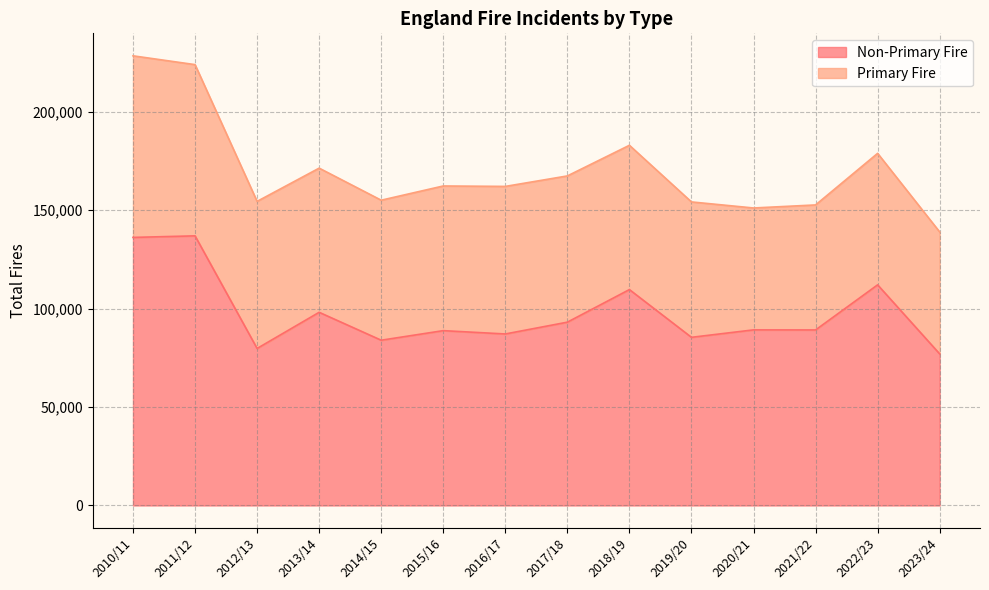

What is the approximate value at 2023/24, to the nearest 10?

76990